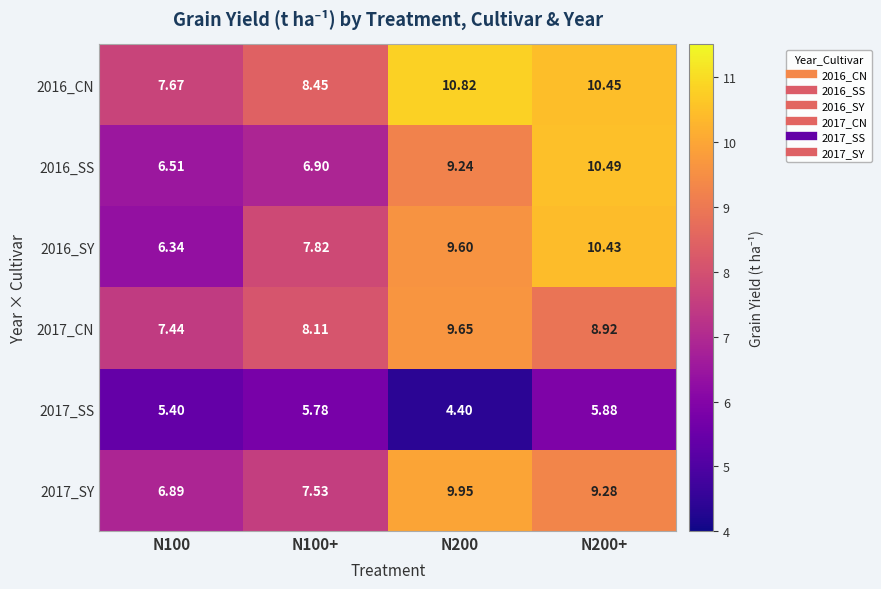

At how many categories does at least one series exceed 7?

4